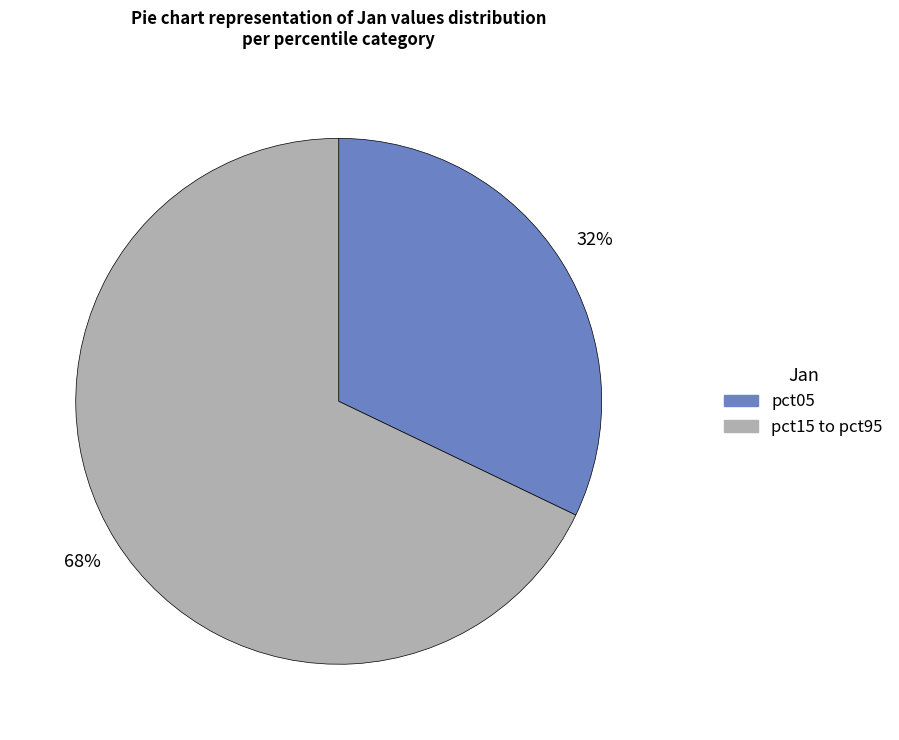

Is there any slice that represents more than half of the pie?

Yes